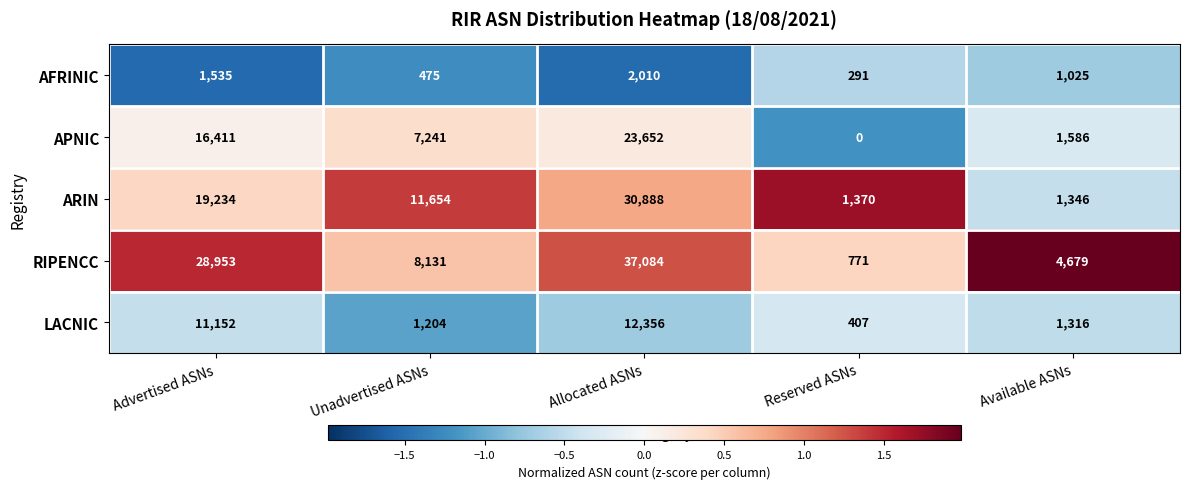

What is the minimum value shown in the chart?

0